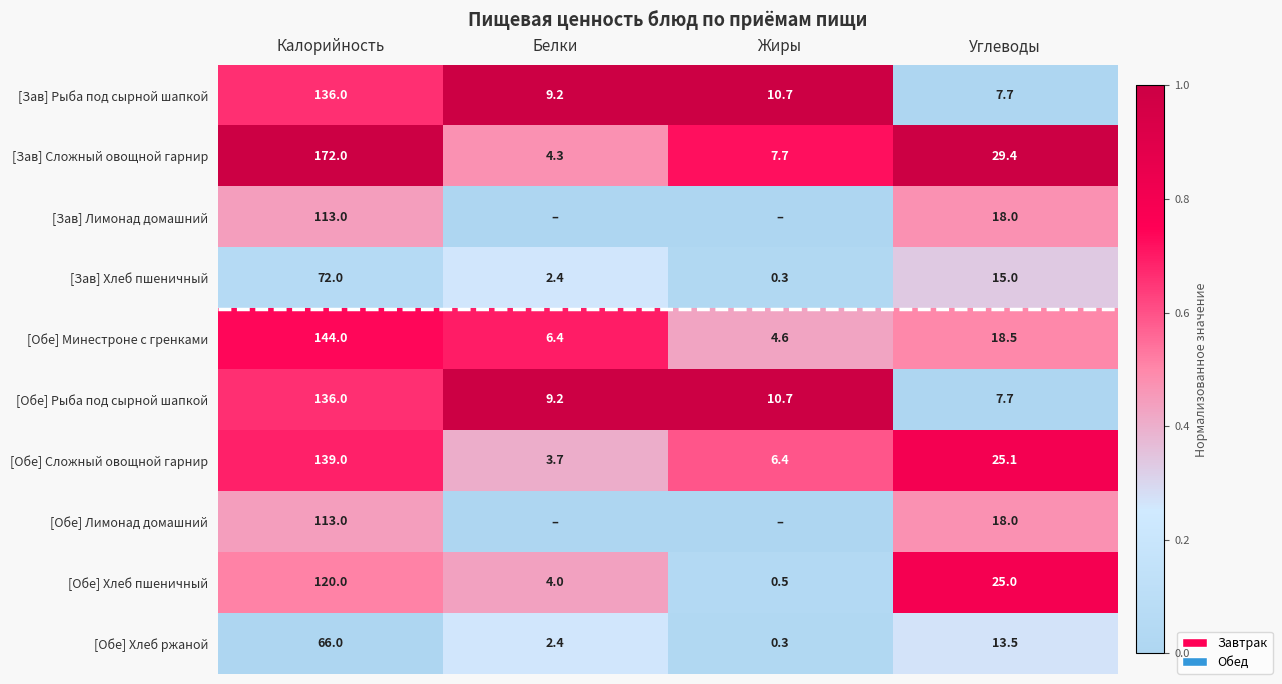

What is the spread (max minus min) of values at Калорийность?

106.0